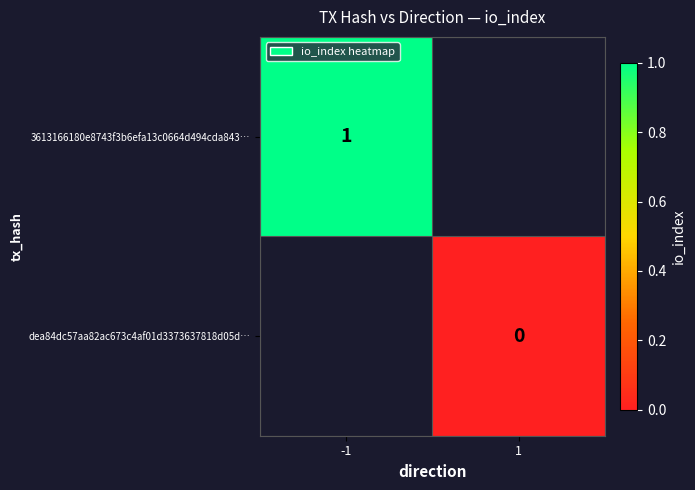

Is the value of 3613166180e8743f3b6efa13c0664d494cda843… at -1 greater than the value of dea84dc57aa82ac673c4af01d3373637818d05d… at 1?

Yes